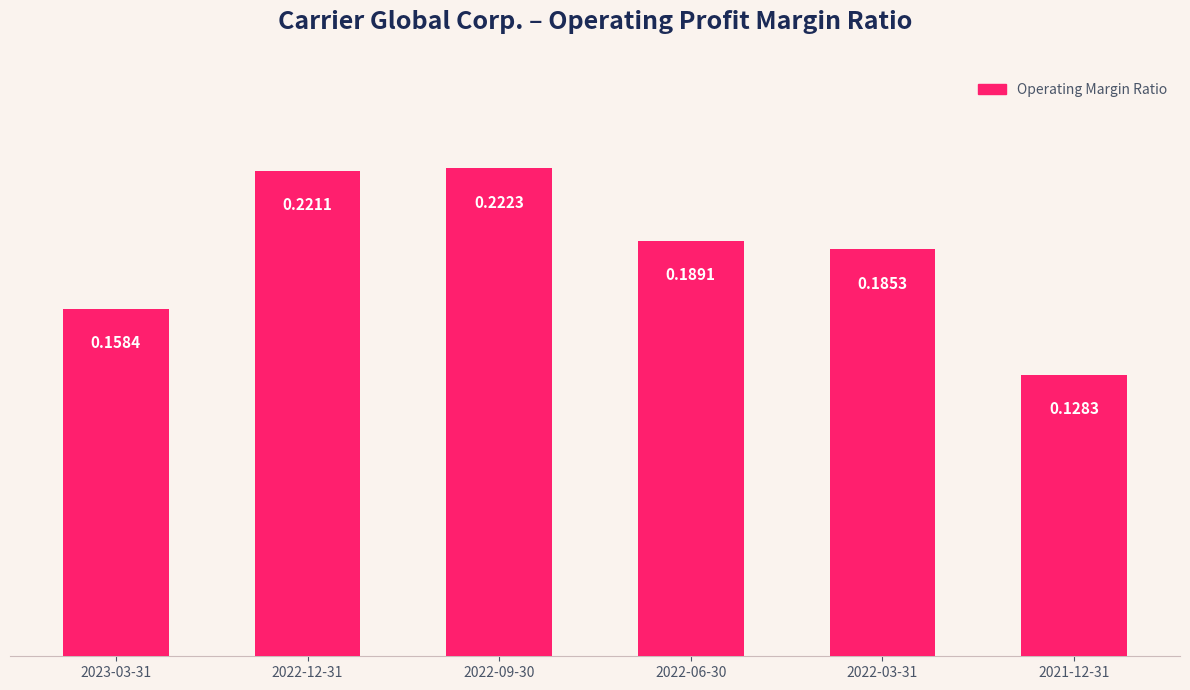

Rank the categories by value from lowest to highest.

2021-12-31, 2023-03-31, 2022-03-31, 2022-06-30, 2022-12-31, 2022-09-30